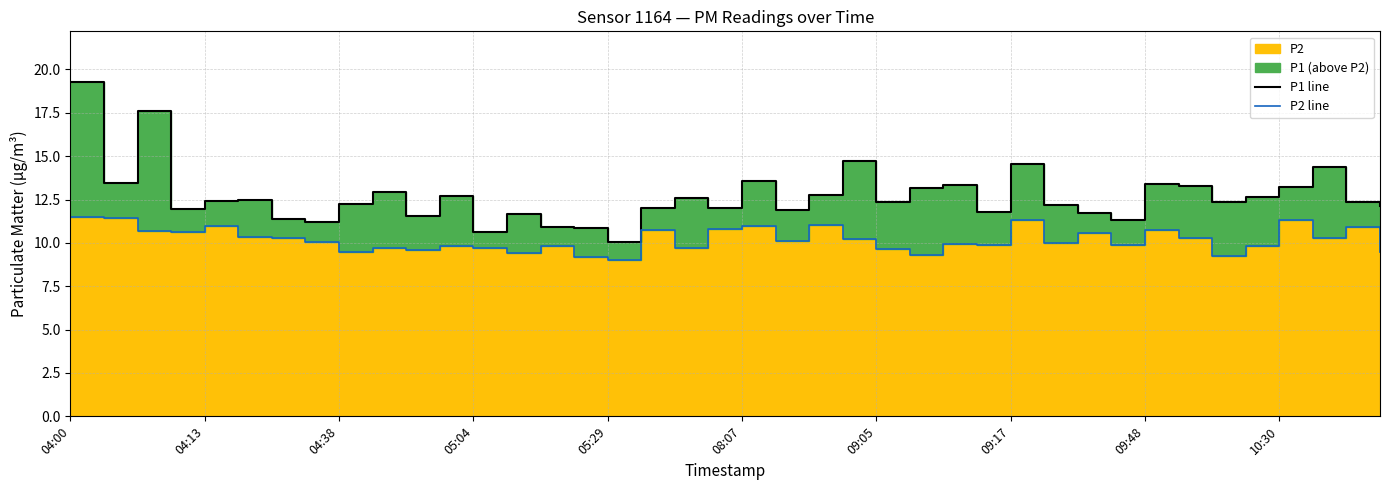

What is the minimum value for P1 line?

10.0